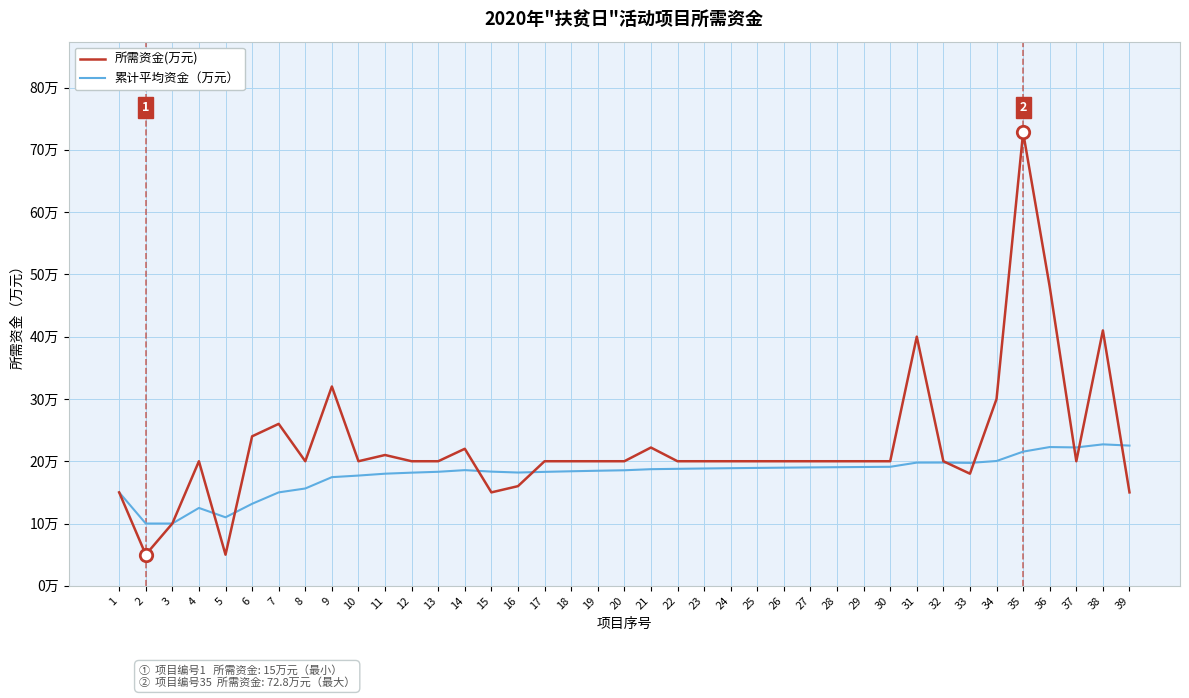

At how many categories does at least one series exceed 36?

4